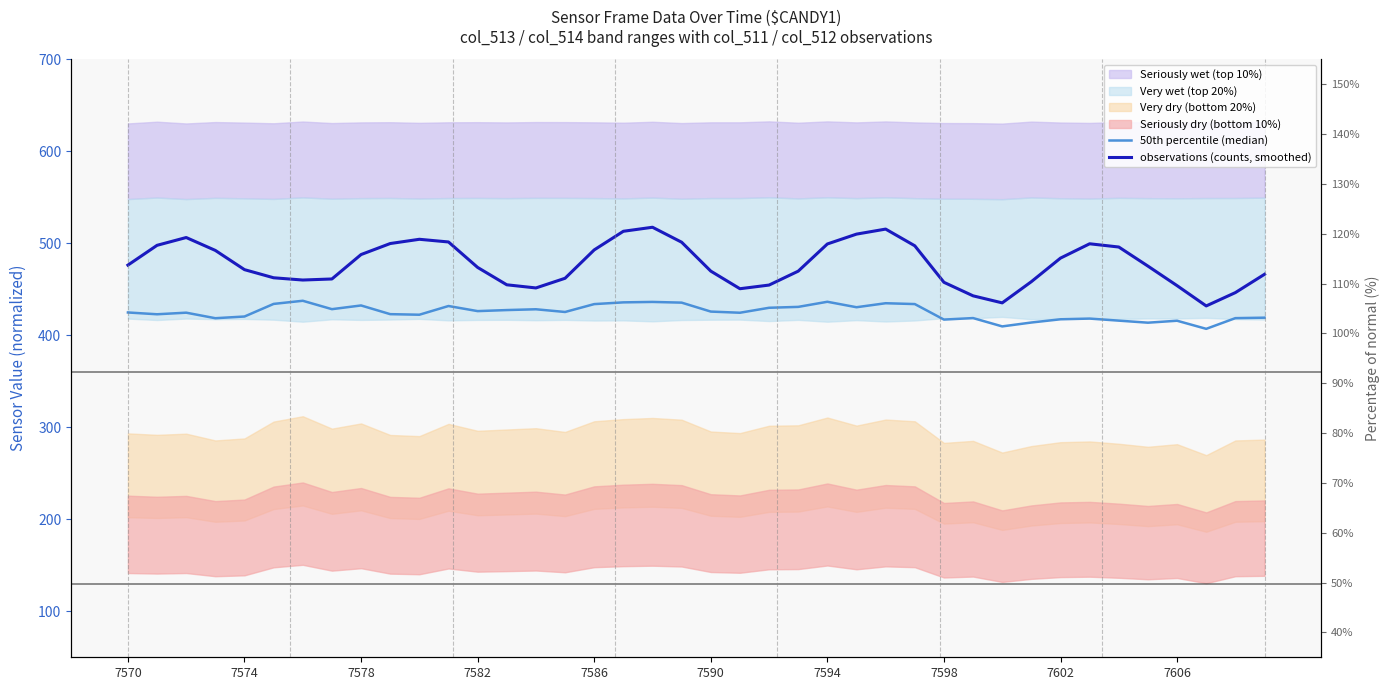

What position from the left is 15?

16